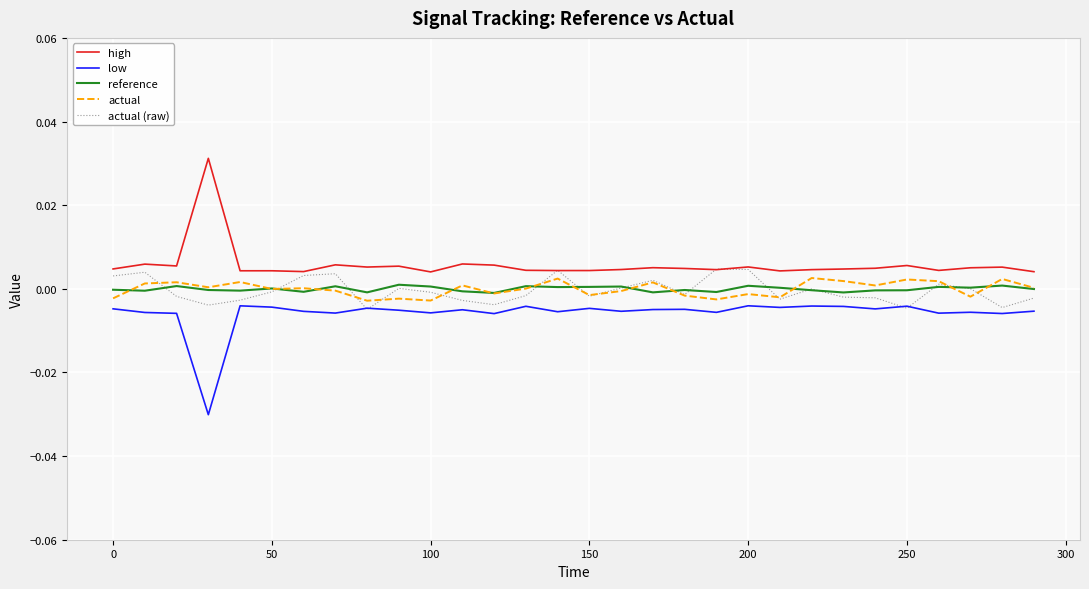

What are all the series names shown in the legend?

high, low, reference, actual, actual (raw)